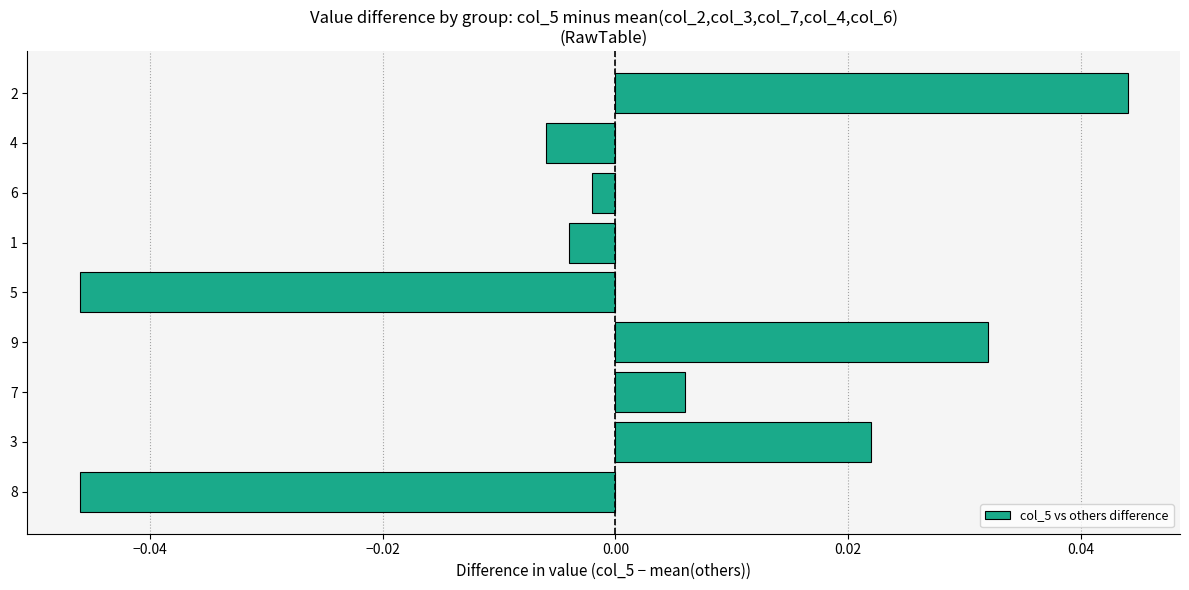

Does the chart contain any negative values?

Yes